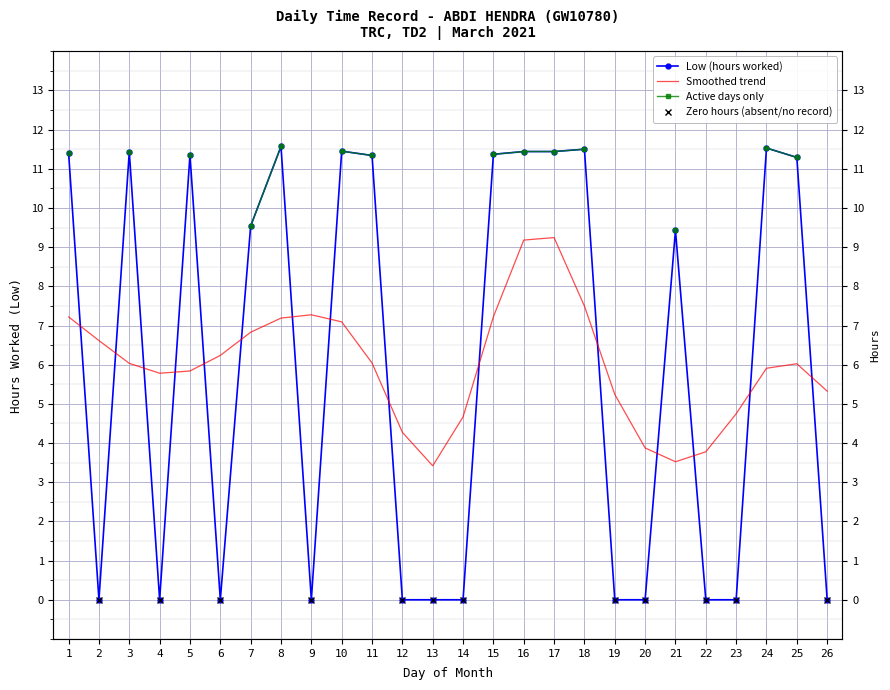

How many data points are less than 9?

12